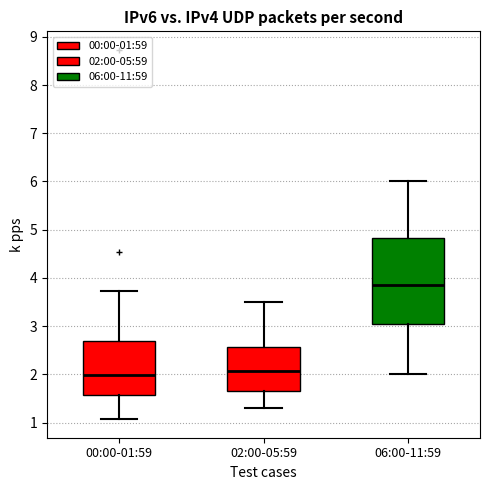

Which box is the tallest, from its lower edge to its upper edge?

06:00-11:59